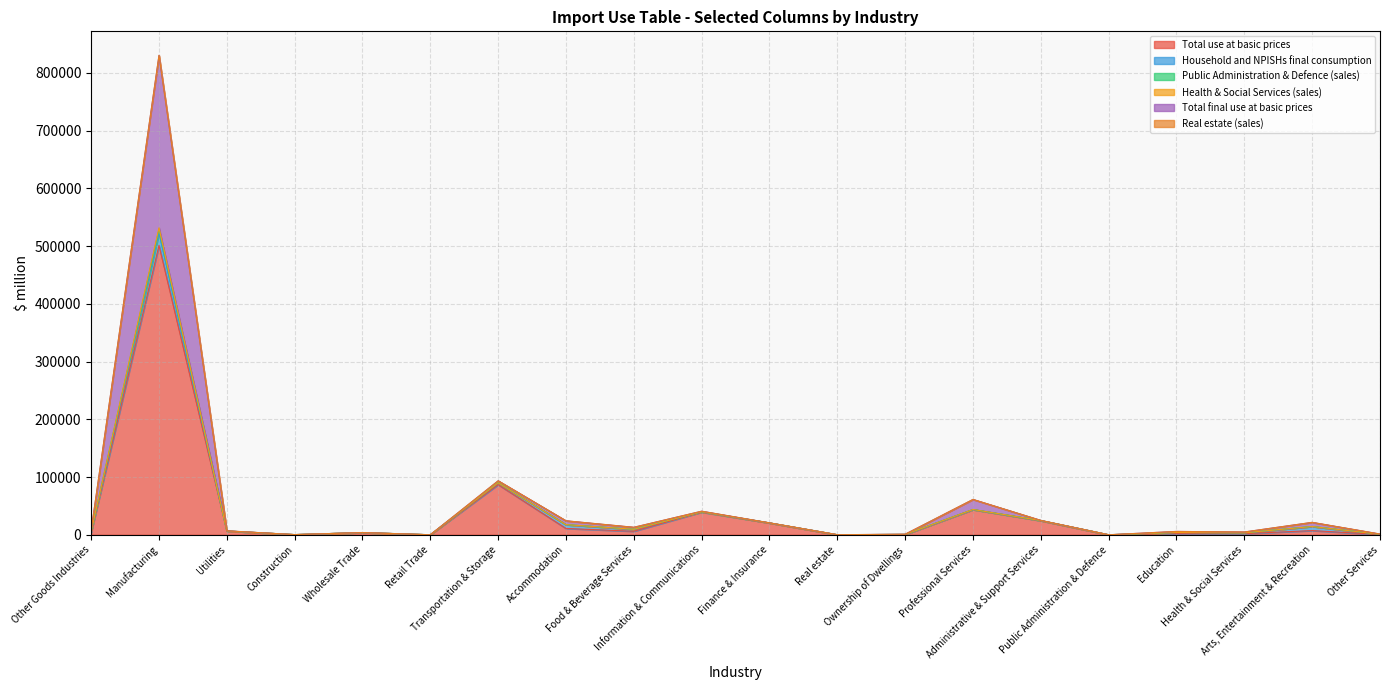

What is the maximum value for Total use at basic prices?

501220.7